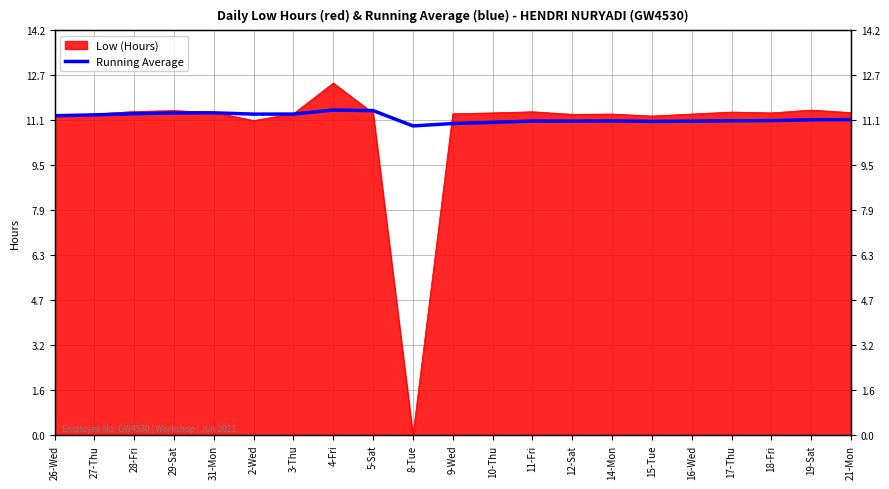

How many values are below 11?

2